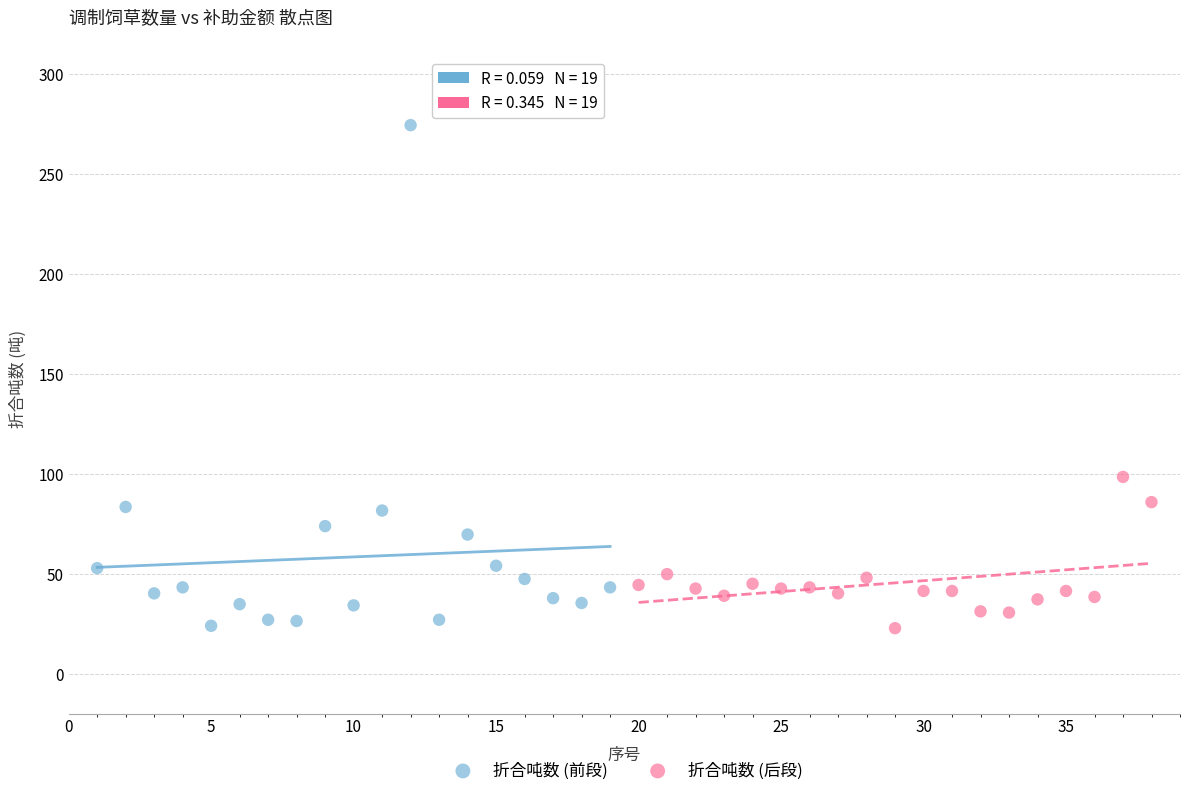

Which series contains the highest Y value?

折合吨数 (前段)